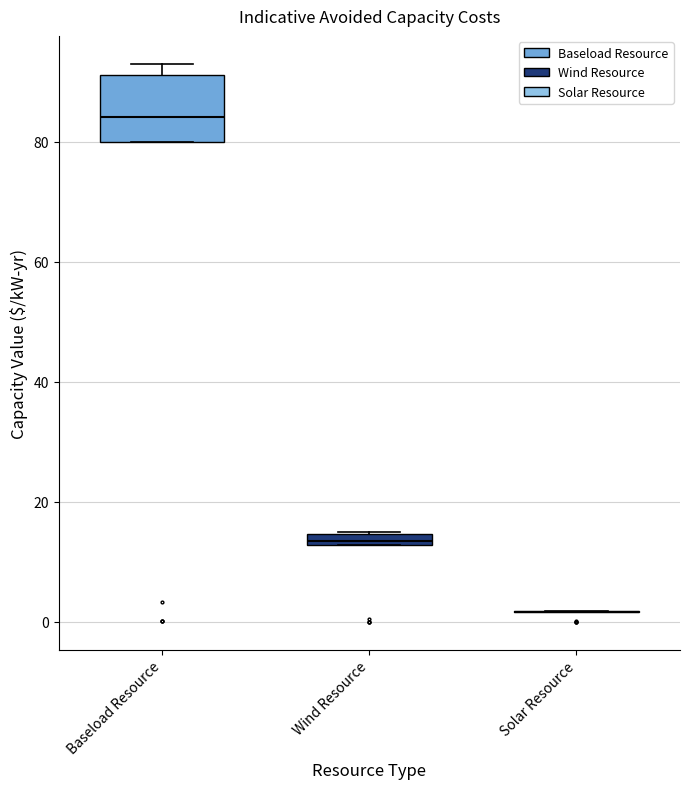

Which box is the tallest, from its lower edge to its upper edge?

Baseload Resource